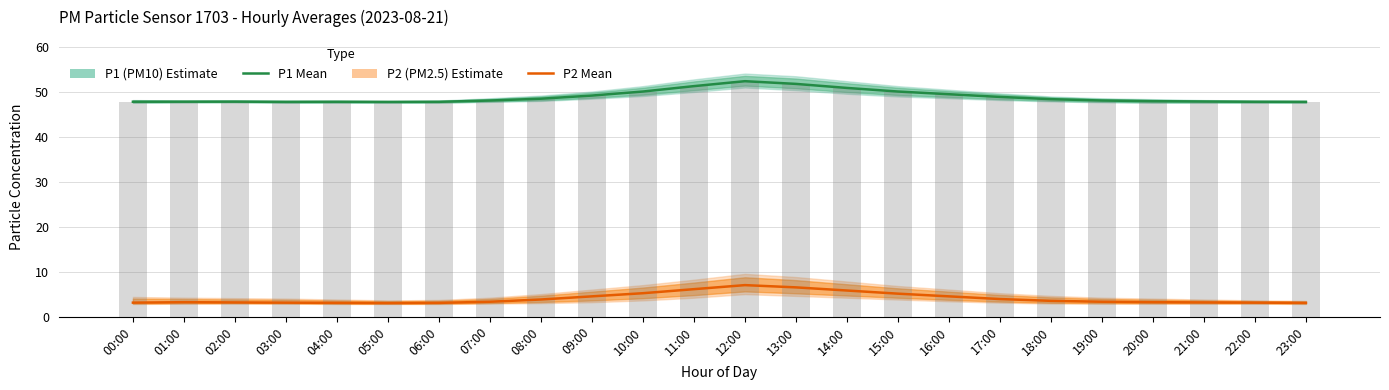

At which category is the sum across all series the highest?

12:00